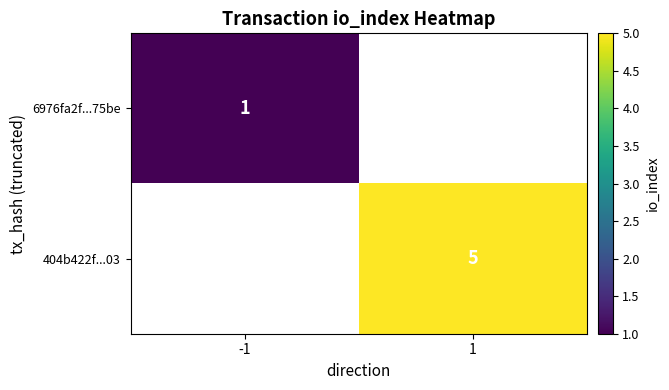

True or false: 404b422f...03 has a value of 5 at 1.

True